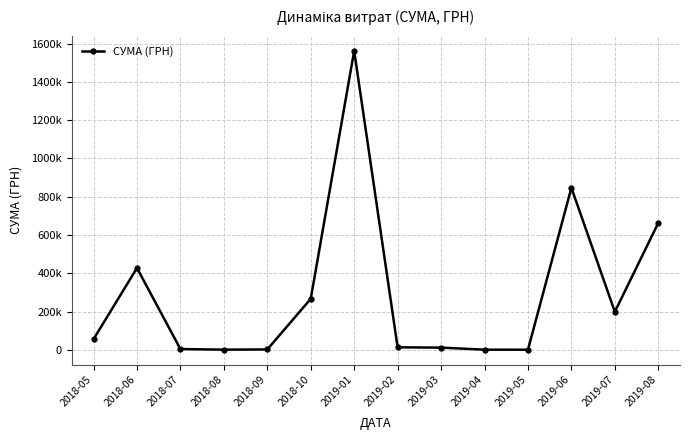

Is this an area chart (filled region under the line)?

No